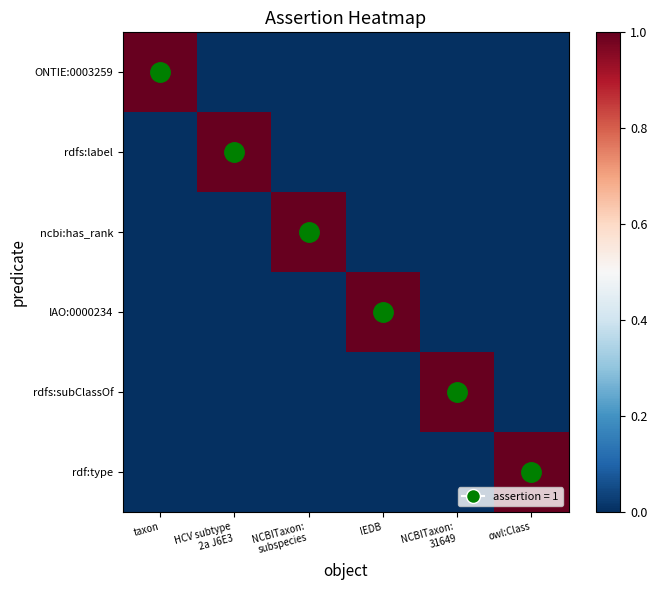

Which series changed the most between taxon and IEDB?

ONTIE:0003259